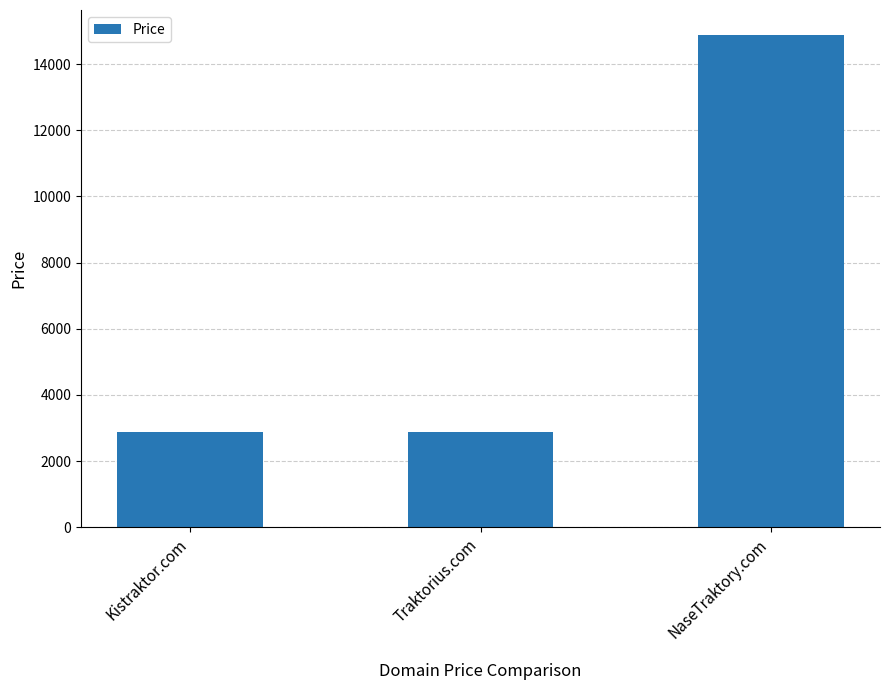

The value at NaseTraktory.com is 14888. True or false?

True